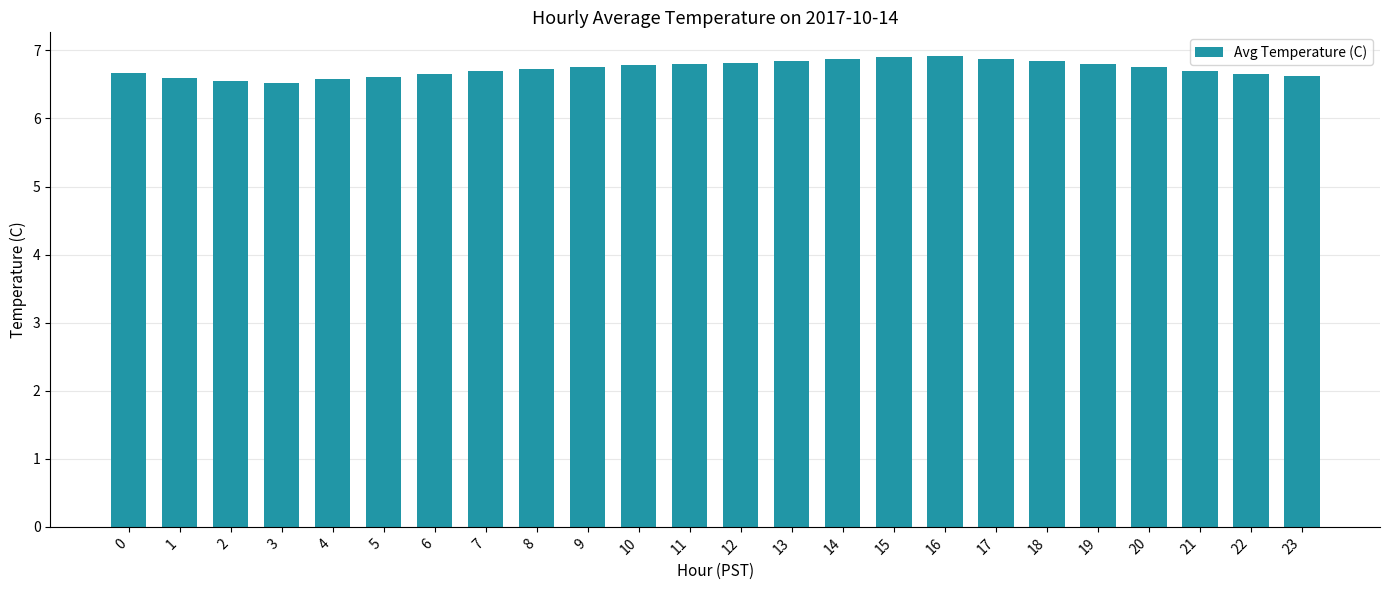

The value at 0 is 6.7. True or false?

True